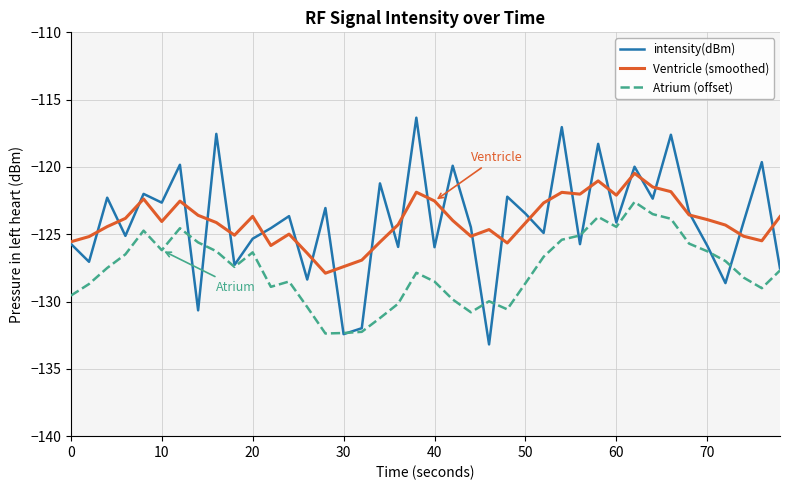

What is the difference between the second highest and second lowest values in the Ventricle (smoothed) series?

6.4